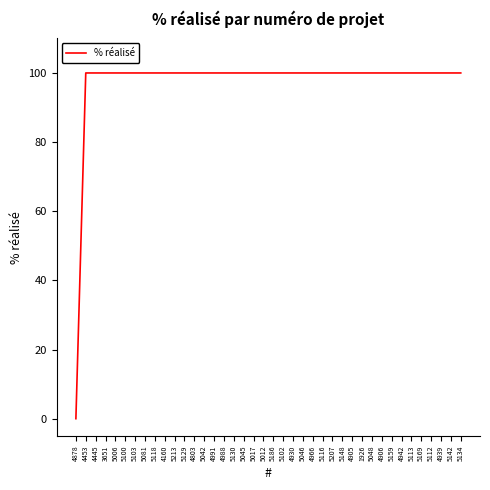

What position from the right is 5012?

21